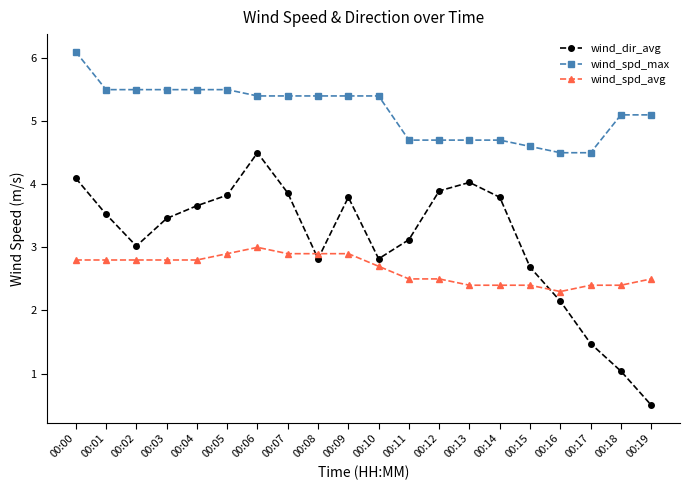

What is the difference between the maximum and minimum values in the wind_dir_avg series?

4.0